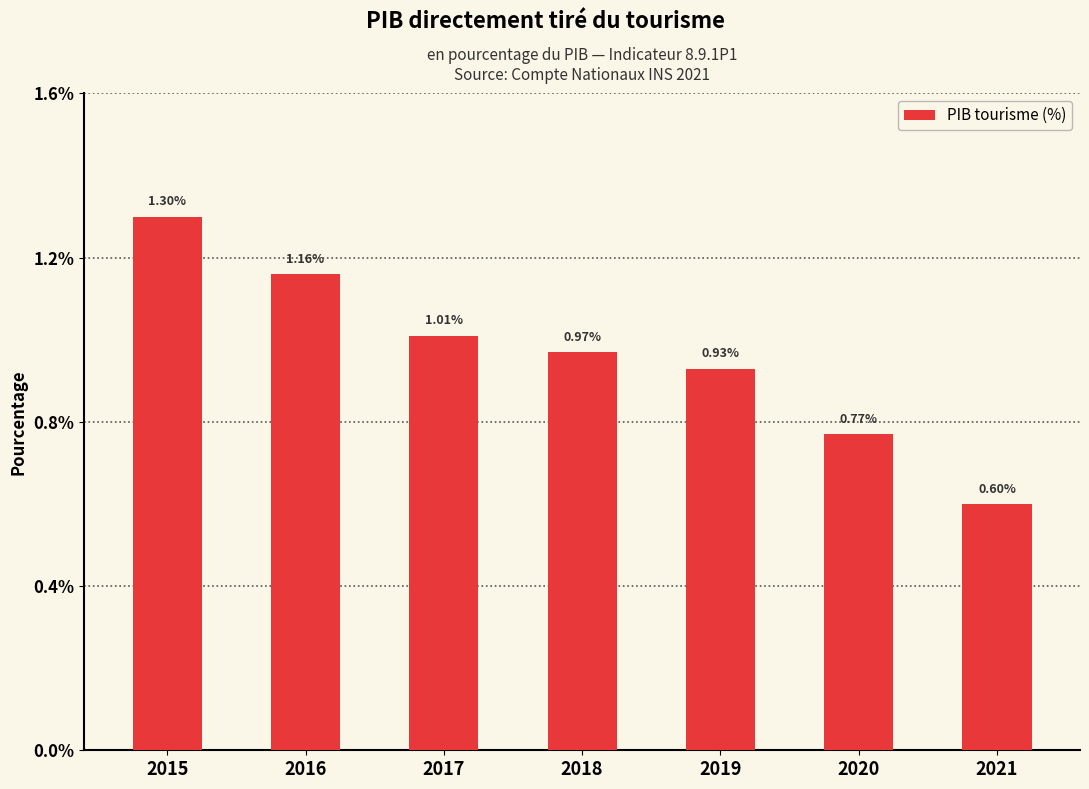

List the labels in order of value, largest first.

2015, 2016, 2017, 2018, 2019, 2020, 2021